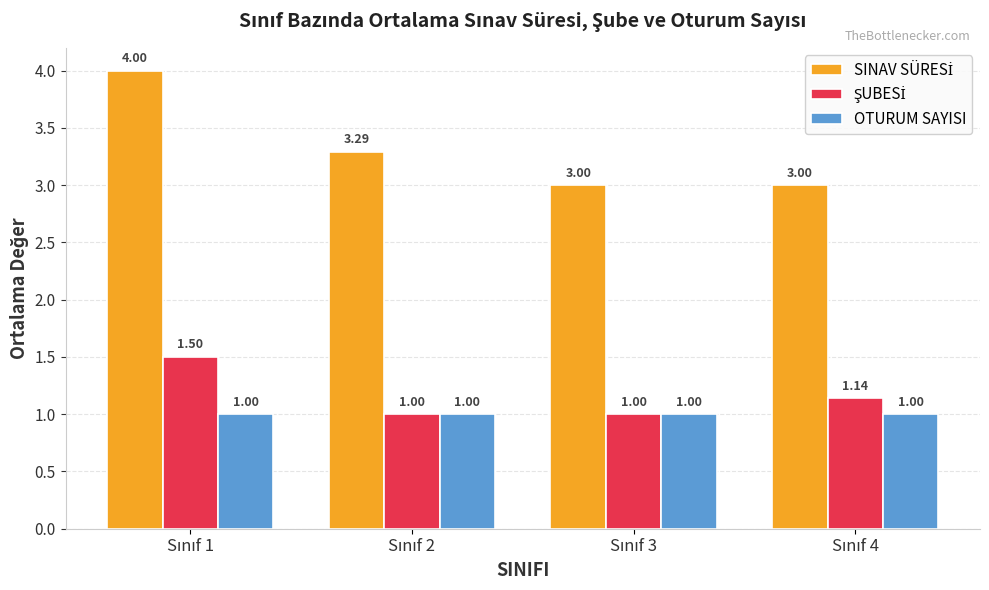

What is the minimum value shown in the chart?

1.0